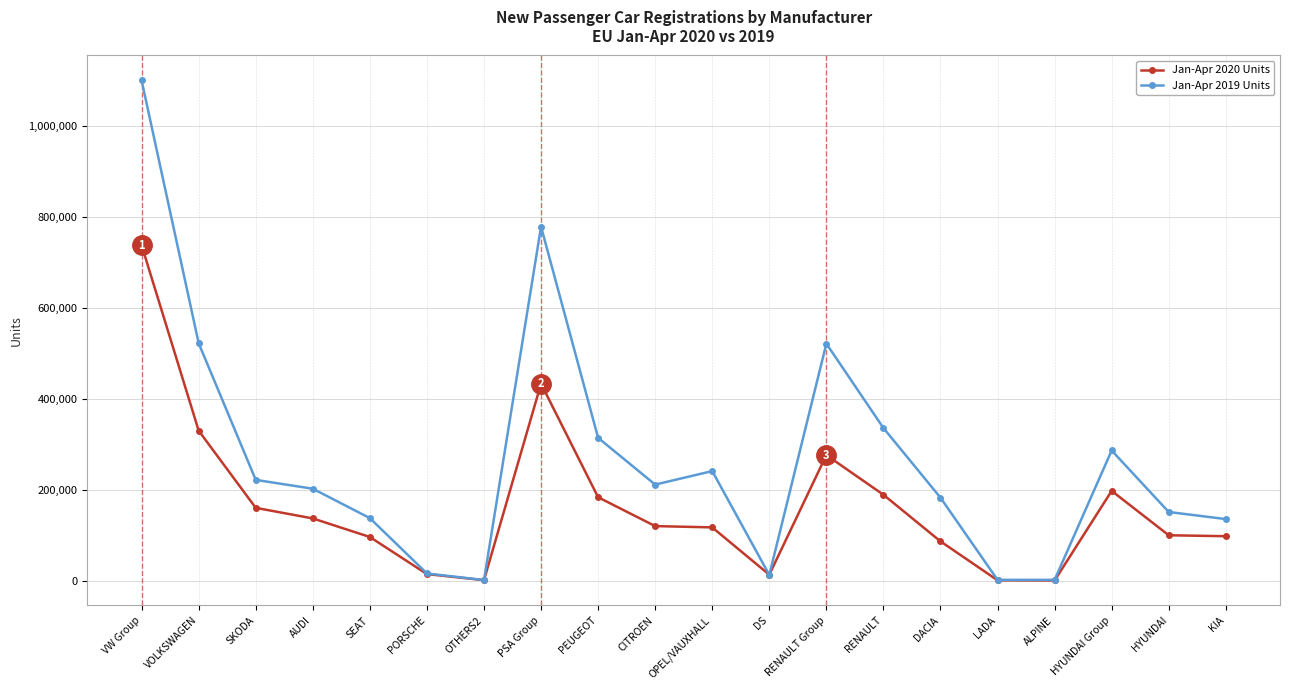

Does the chart have visible grid lines?

Yes